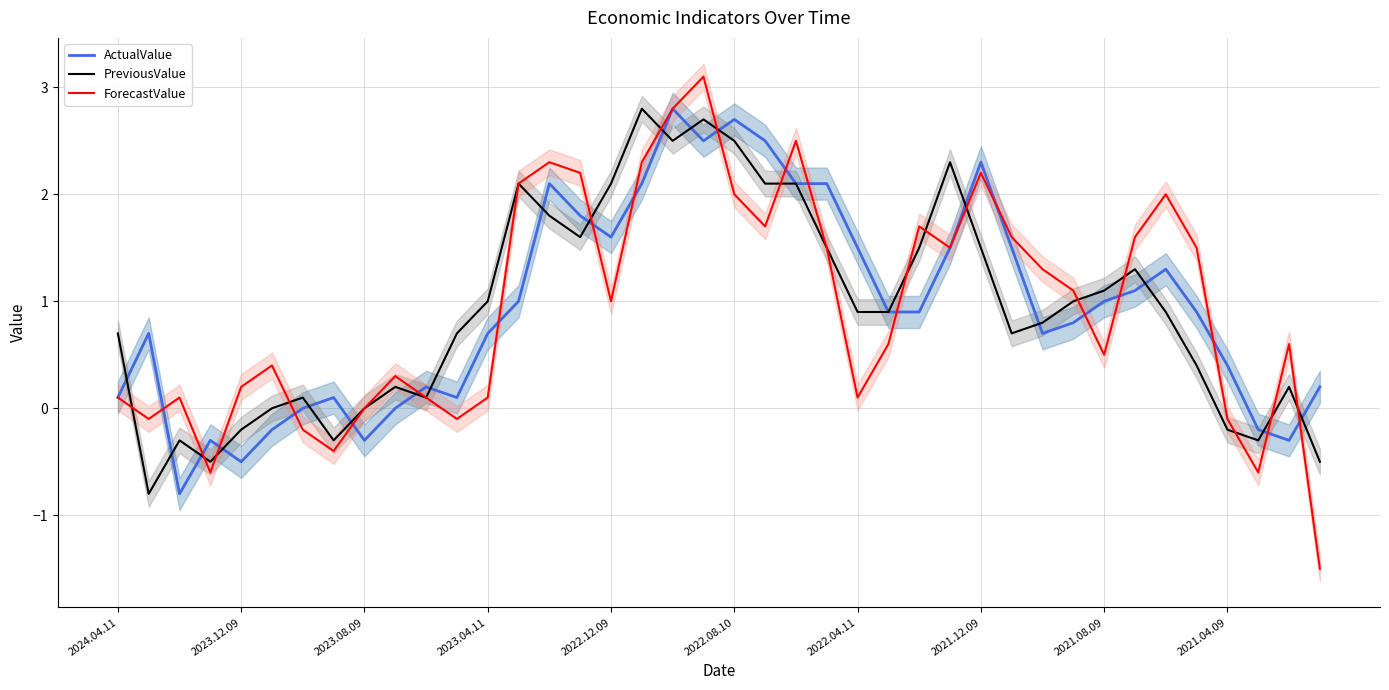

In ForecastValue, how many points are higher than both neighbors (excluding endpoints)?

10